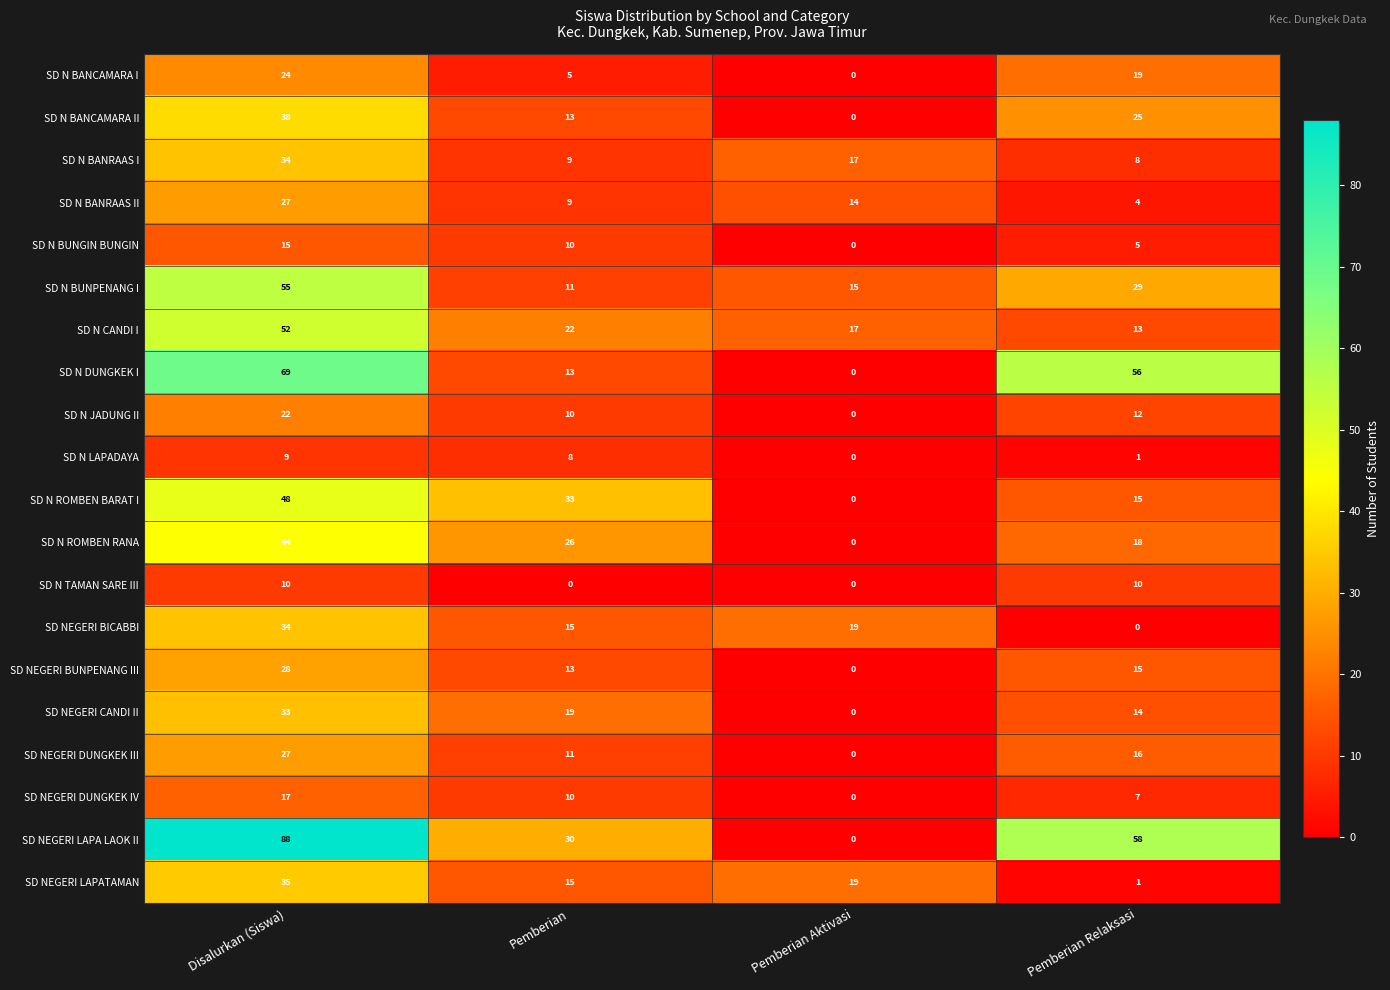

Which series changed the most between Pemberian Aktivasi and Pemberian Relaksasi?

SD NEGERI LAPA LAOK II